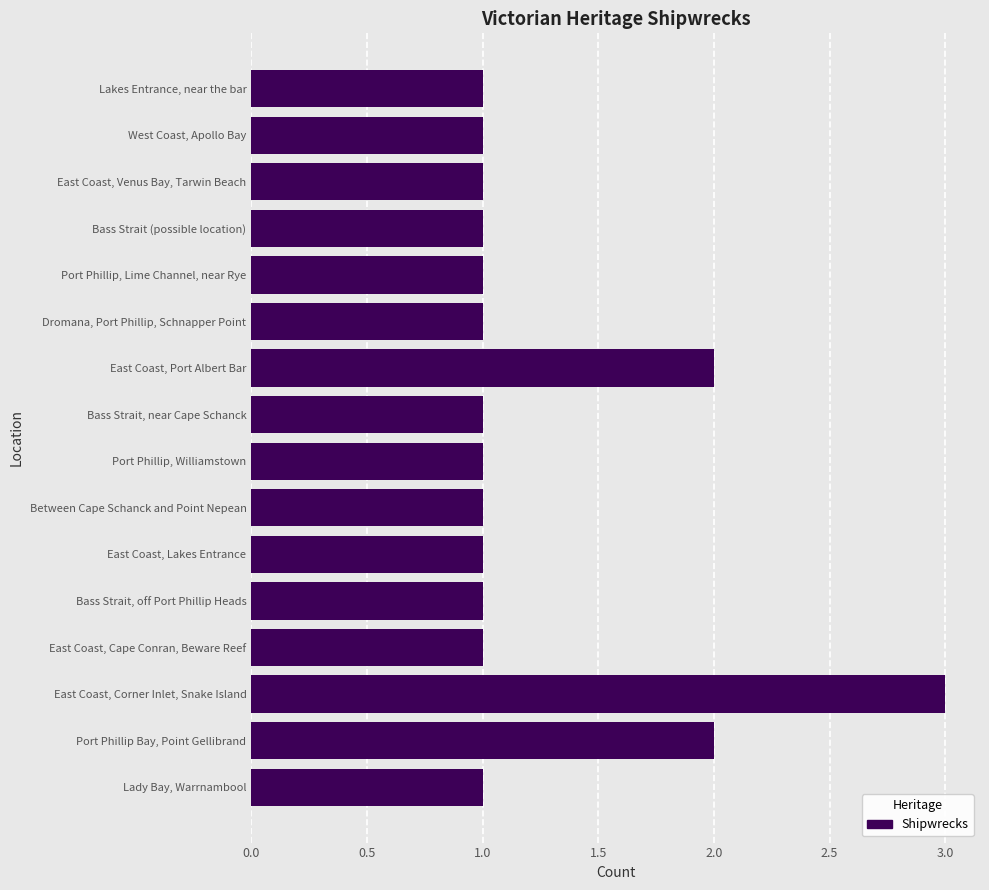

Reading top to bottom, what are all the values shown in this chart?

1	1	1	1	1	1	2	1	1	1	1	1	1	3	2	1